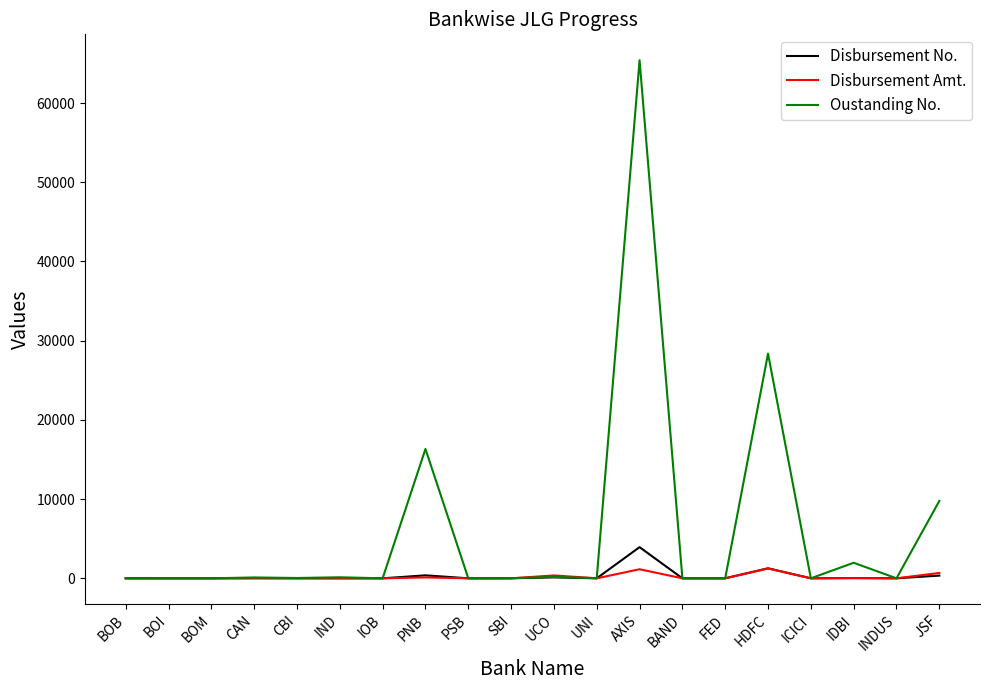

What is the total value across all series at BOB?

6.0